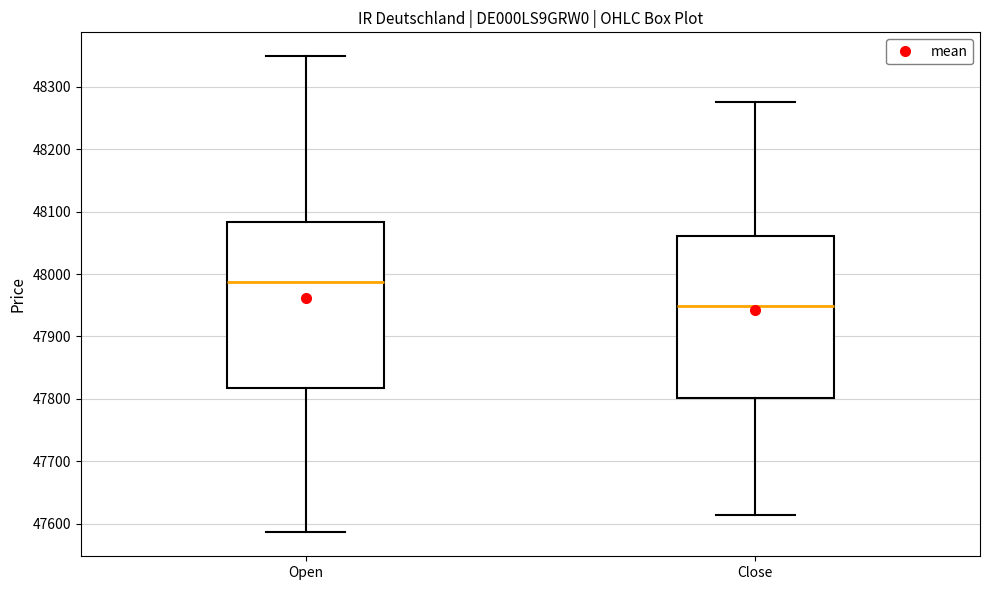

Reading left to right, read every box against the y-axis: the position of its median line, the range the box covers, and the ends of its whiskers. The values are not printed on the chart, so give them approximately, as read against the axis.

Open: median 47990, box 47820 to 48080, whiskers 47590 to 48350
Close: median 47950, box 47800 to 48060, whiskers 47610 to 48280